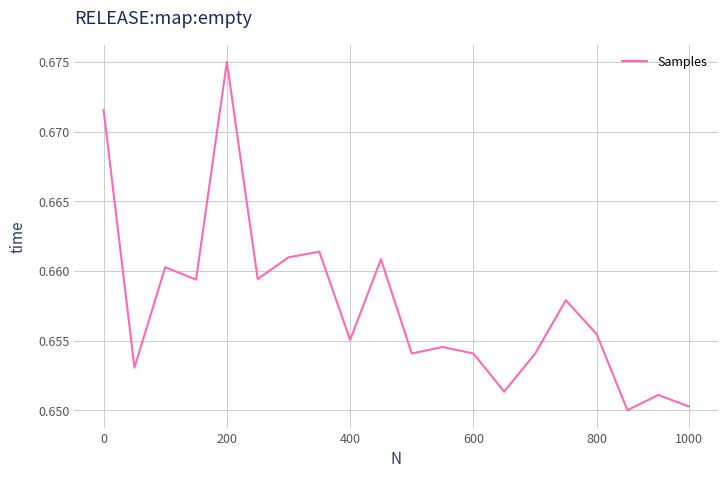

How many lines are shown in the chart?

1